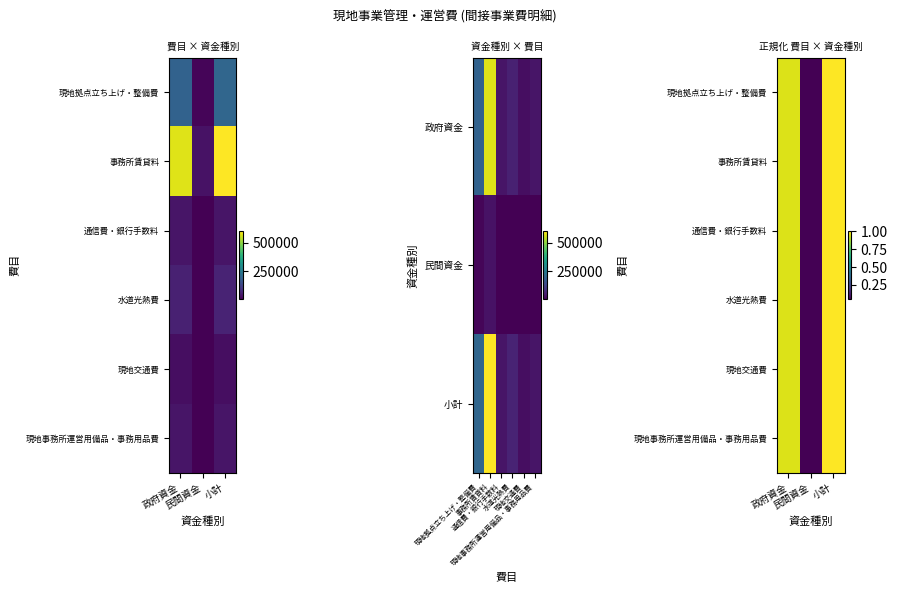

List the series in order of their peak value, lowest first.

現地交通費, 通信費・銀行手数料, 現地事務所運営用備品・事務用品費, 水道光熱費, 現地拠点立ち上げ・整備費, 事務所賃貸料